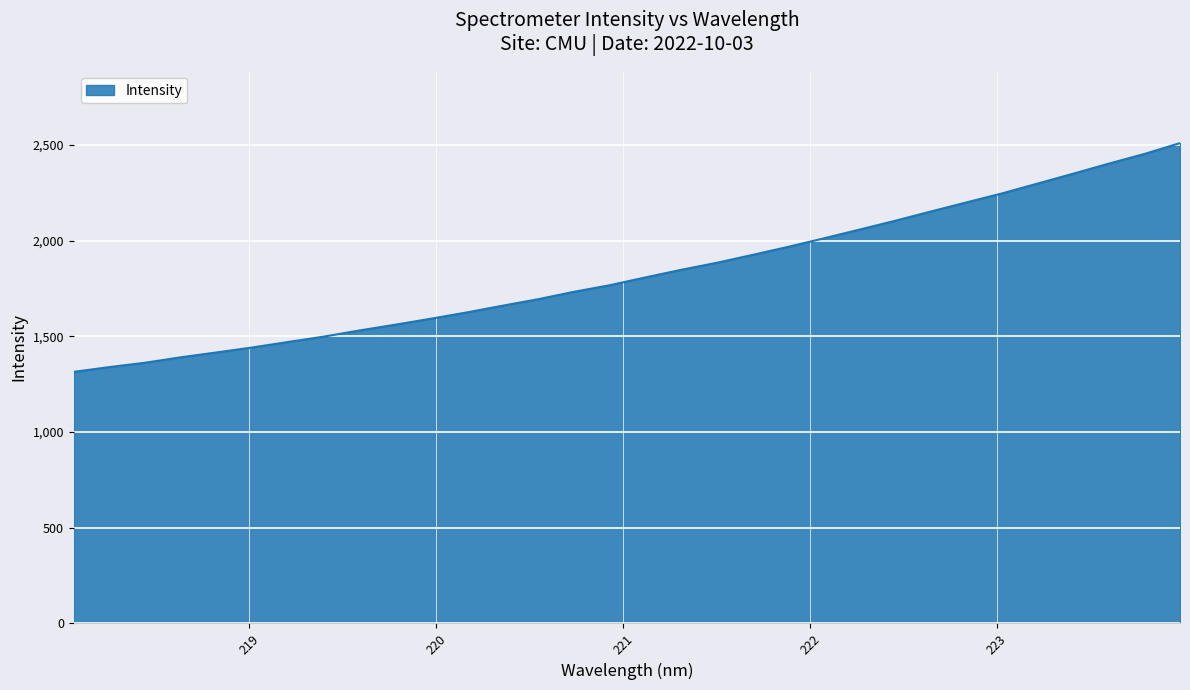

What is the minimum value shown in the chart?

1314.7